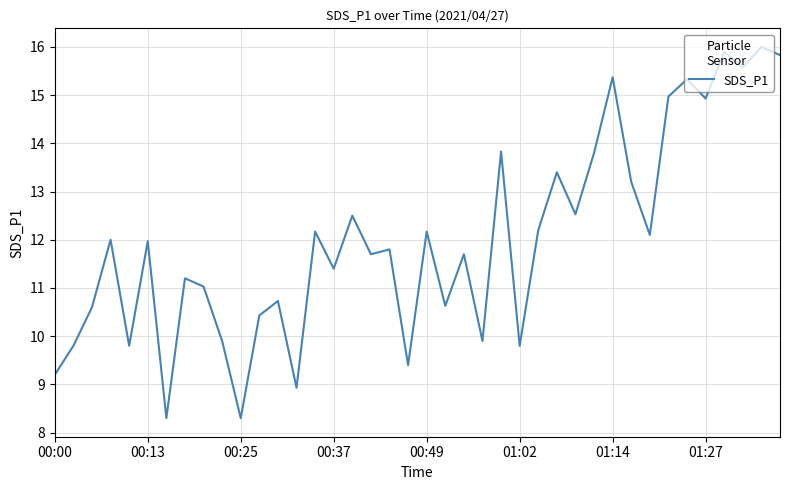

What is the difference between the maximum and minimum values?

7.7